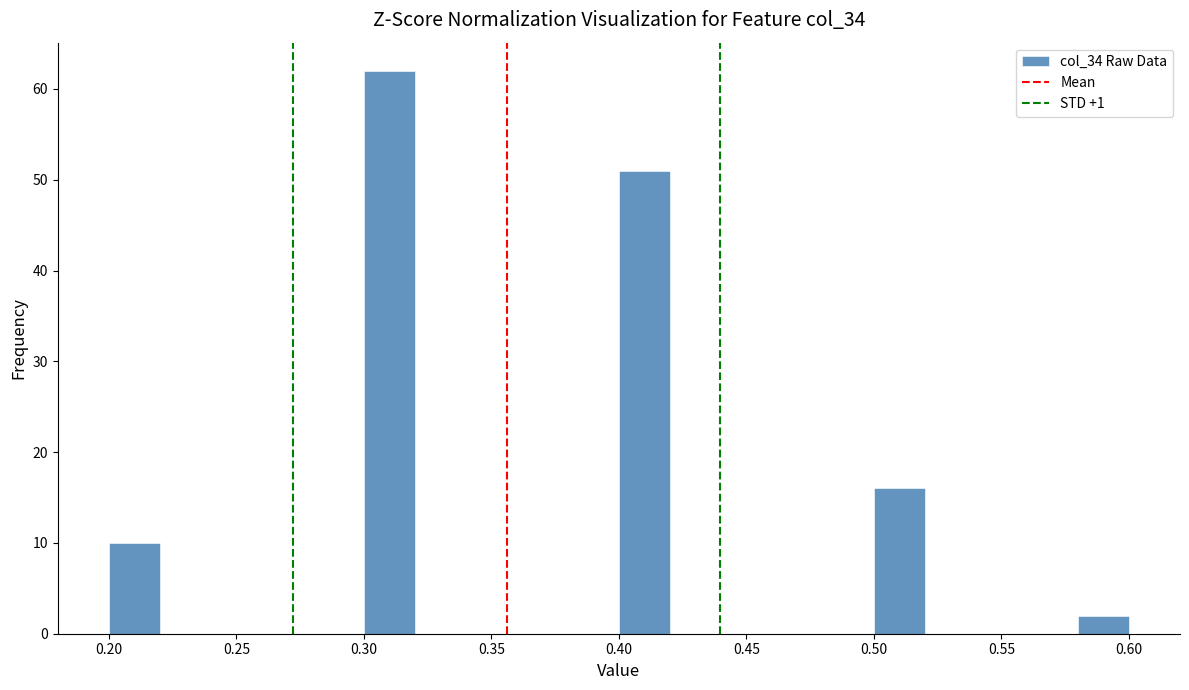

Reading left to right, transcribe this chart: for each bar, give the range it covers on the x-axis and its height. The values are not printed on the chart, so give them approximately, as read against the axis.

0.20 to 0.22: 10
0.22 to 0.24: 0
0.24 to 0.26: 0
0.26 to 0.28: 0
0.28 to 0.30: 0
0.30 to 0.32: 62
0.32 to 0.34: 0
0.34 to 0.36: 0
0.36 to 0.38: 0
0.38 to 0.40: 0
0.40 to 0.42: 51
0.42 to 0.44: 0
0.44 to 0.46: 0
0.46 to 0.48: 0
0.48 to 0.50: 0
0.50 to 0.52: 16
0.52 to 0.54: 0
0.54 to 0.56: 0
0.56 to 0.58: 0
0.58 to 0.60: 2